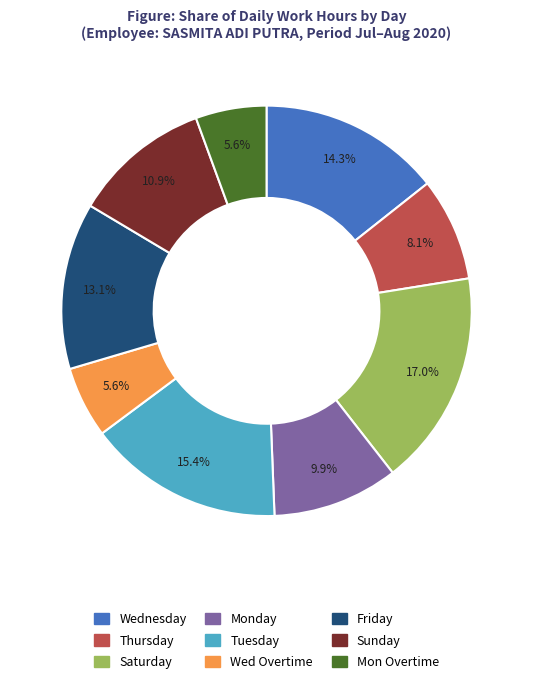

Is there any slice that represents more than half of the pie?

No